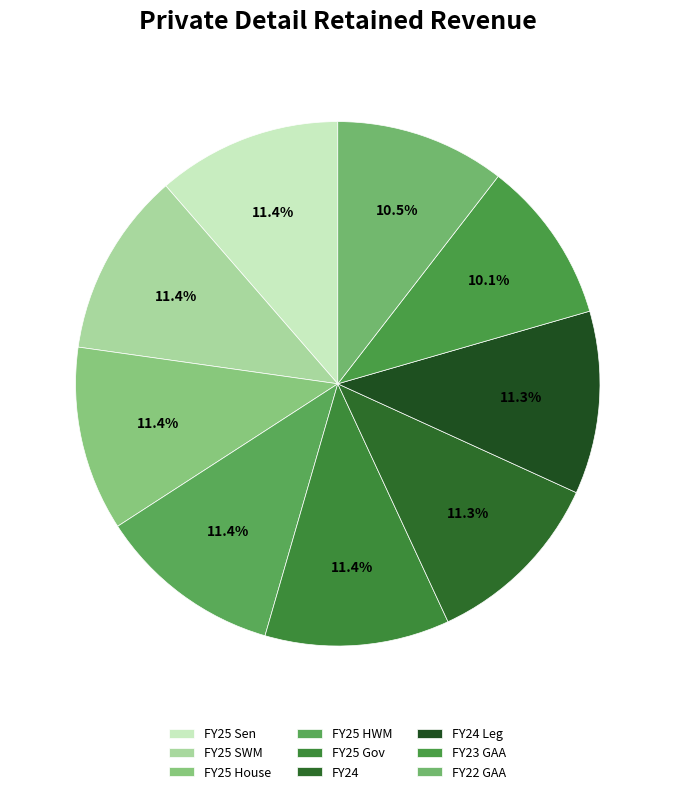

Is it true that FY25 HWM is 1% of the pie?

False